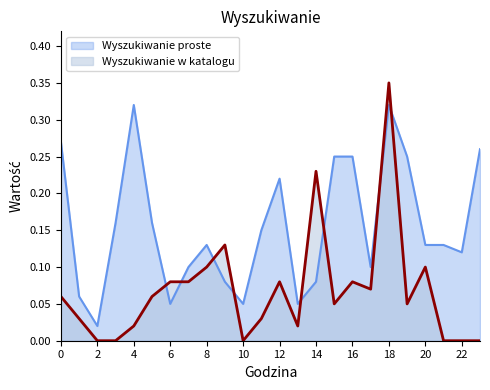

What is the approximate value of Wyszukiwanie proste at 5?

0.2